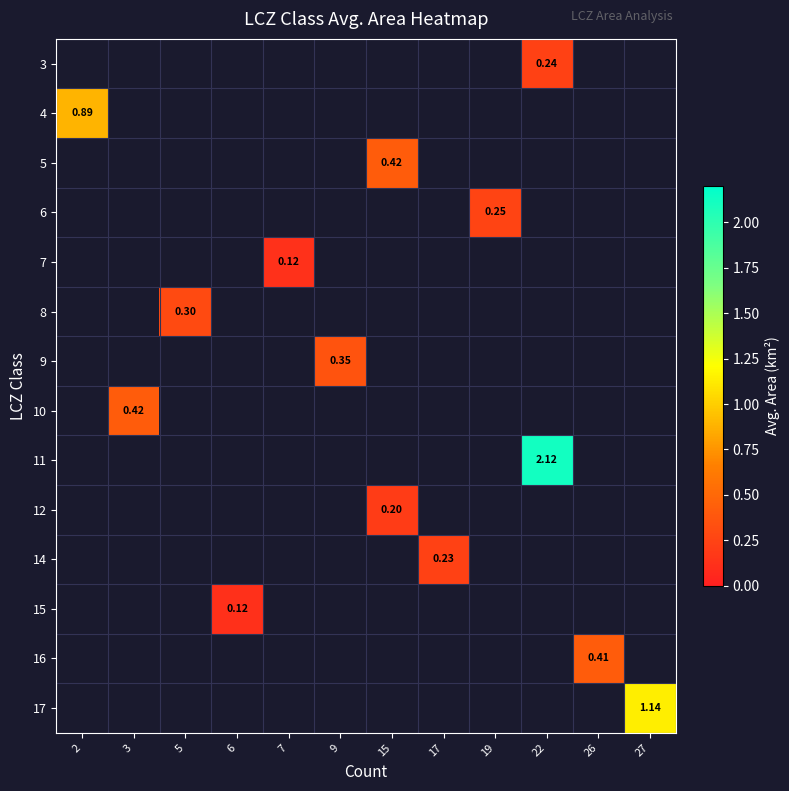

What is the maximum value shown in the chart?

2.1